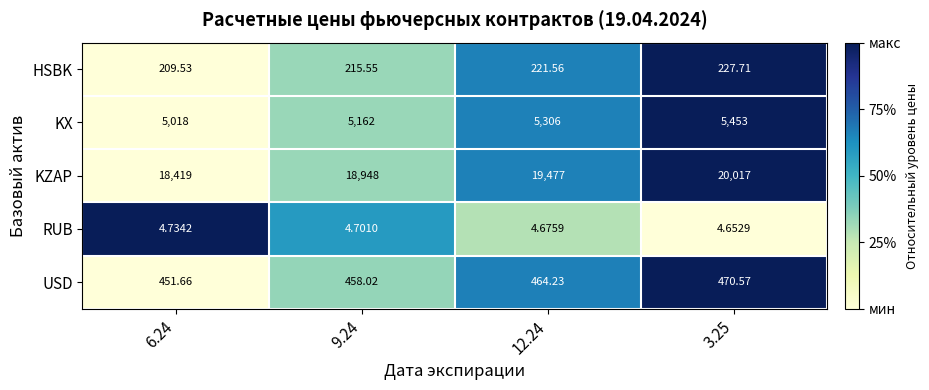

Rank the series at 9.24 from highest to lowest value.

KZAP, KX, USD, HSBK, RUB